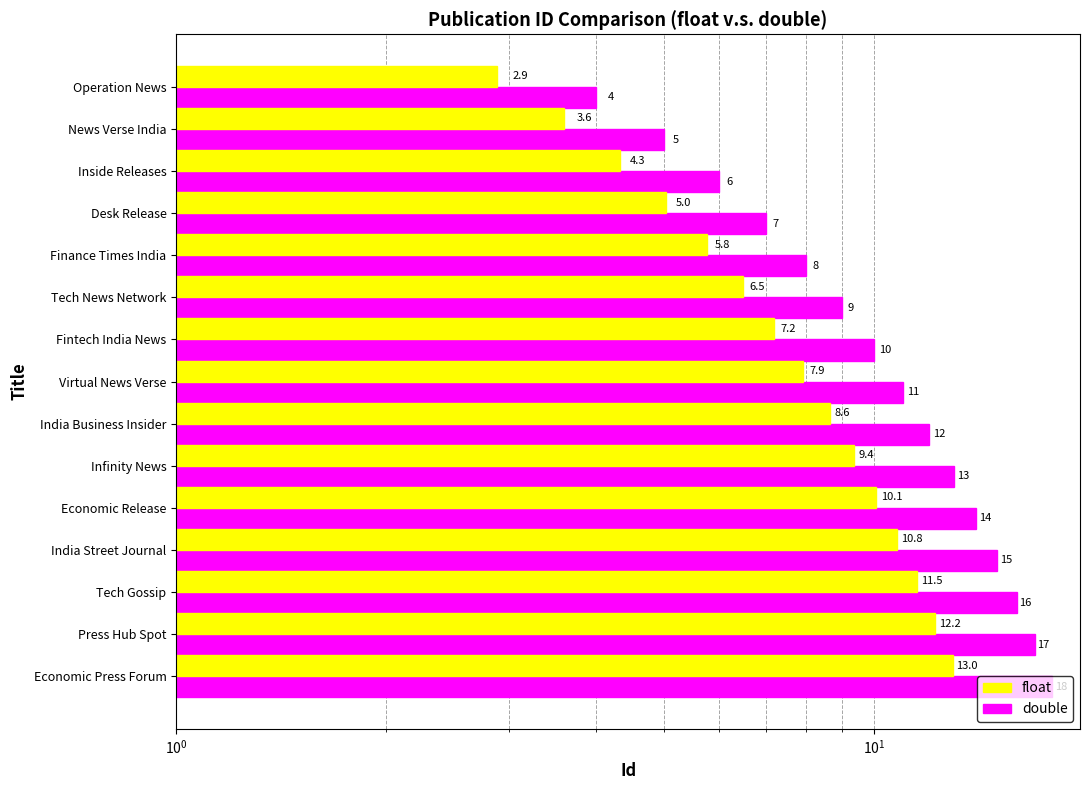

What is the value of the double bar at the 1st from the left?

4.0